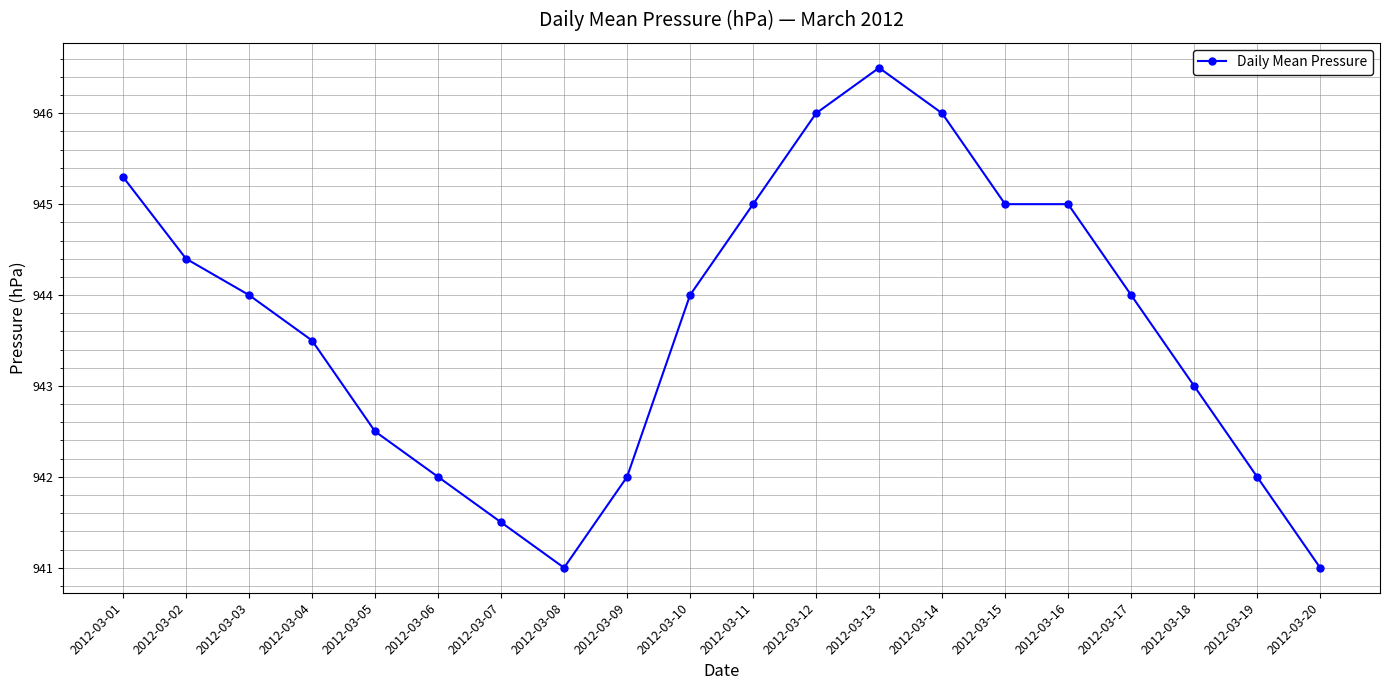

Where is the first local minimum?

2012-03-08